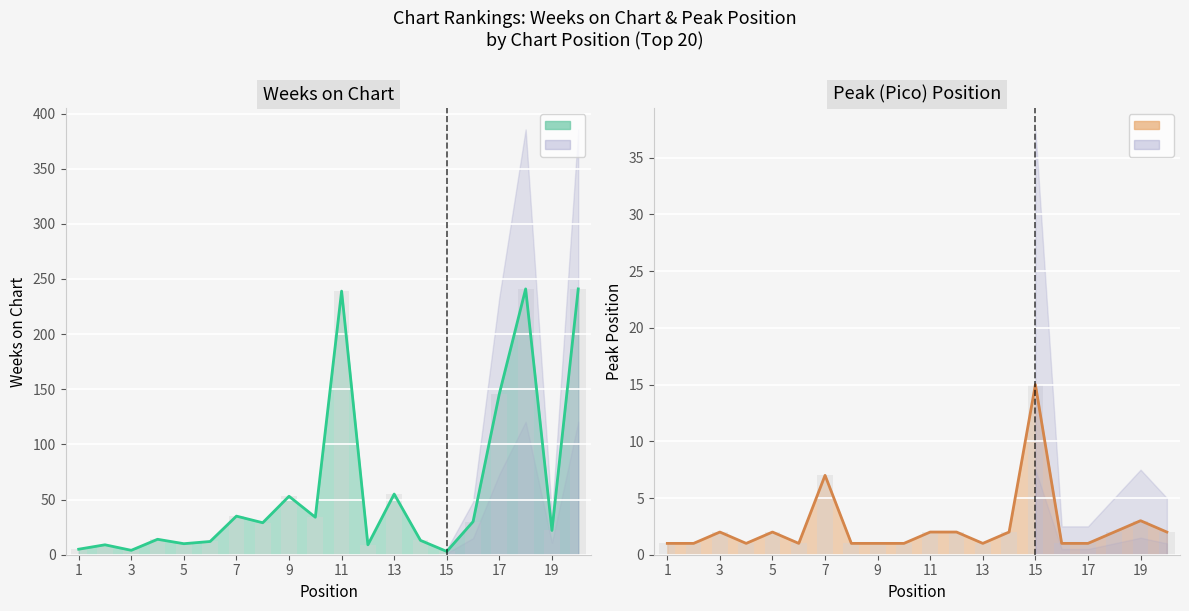

Which series changed the most between 1 and 7?

Weeks on Chart